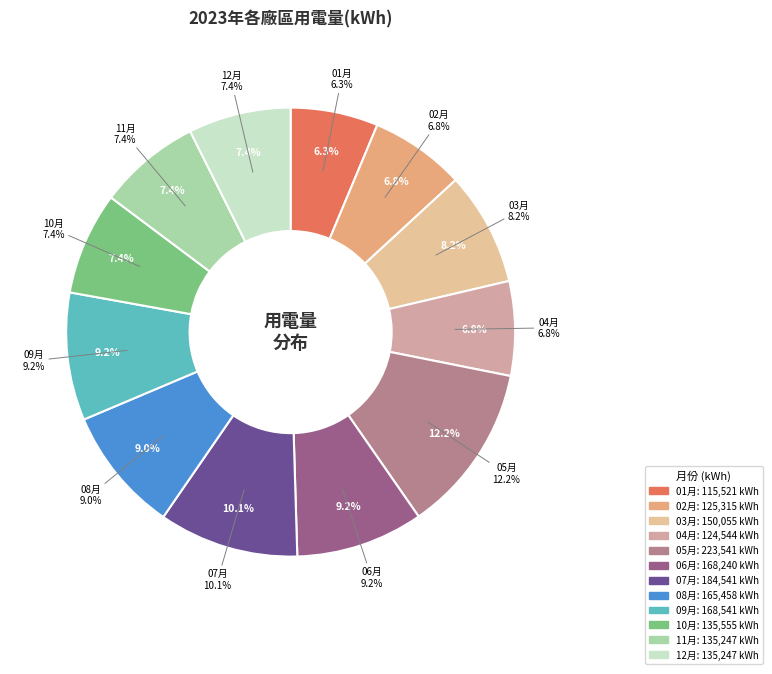

Do 02月 and 11月 together represent more than half of the pie?

No